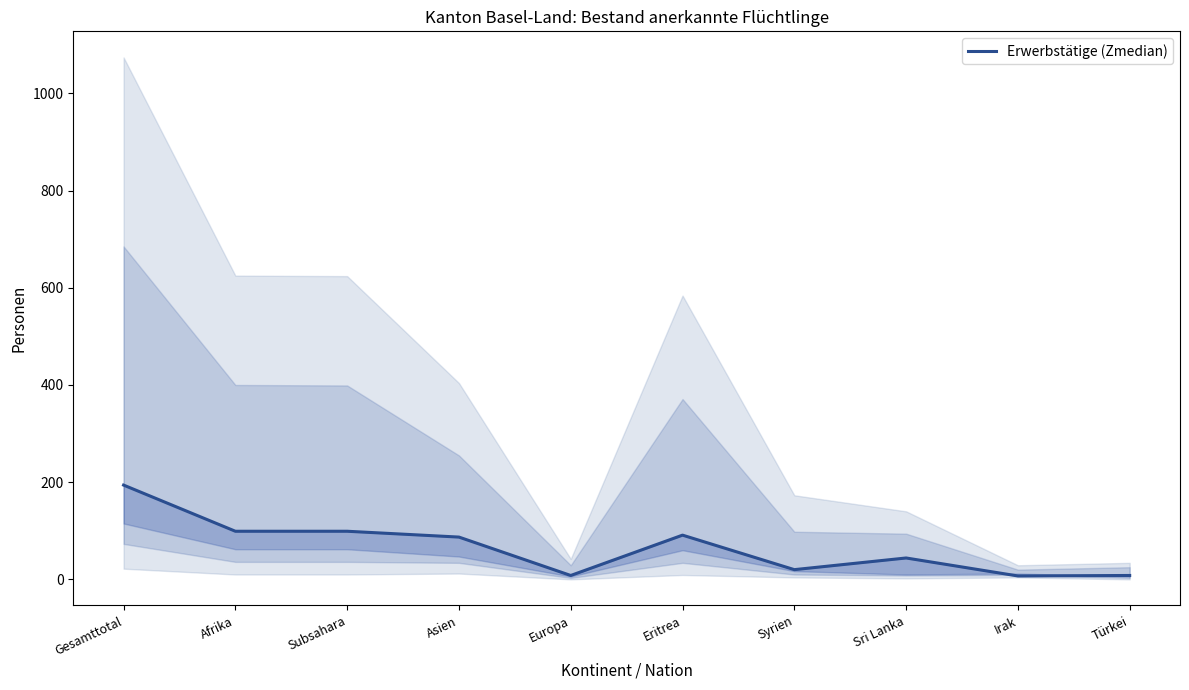

What is the smallest value displayed?

7